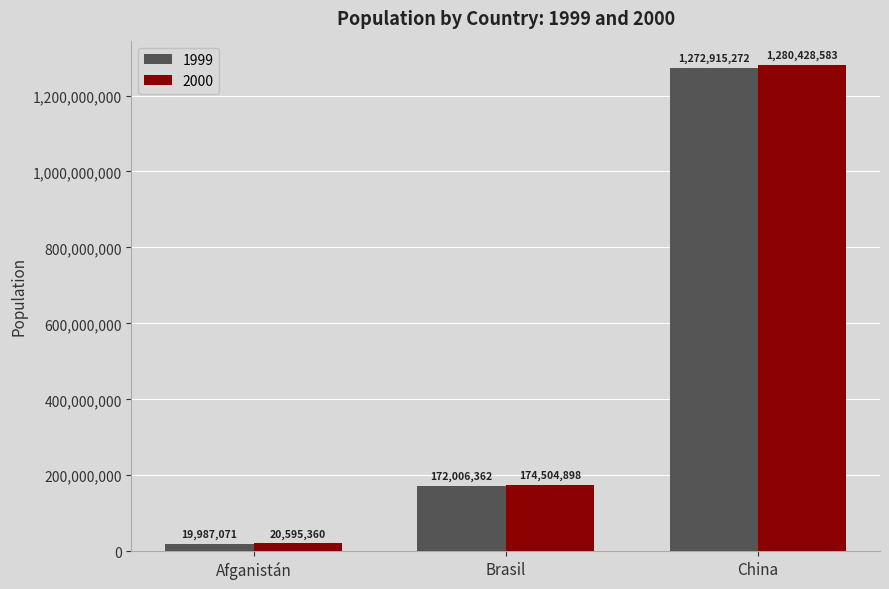

Reading left to right, extract all data points from this chart.

1999: 19987071	172006362	1272915272
2000: 20595360	174504898	1280428583